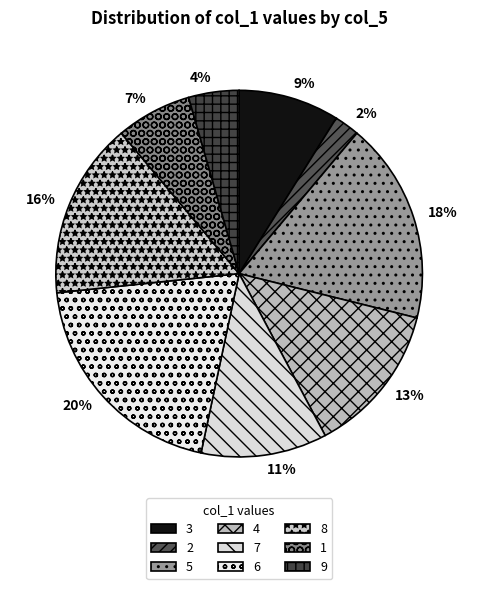

Which category has the biggest portion of the pie?

6